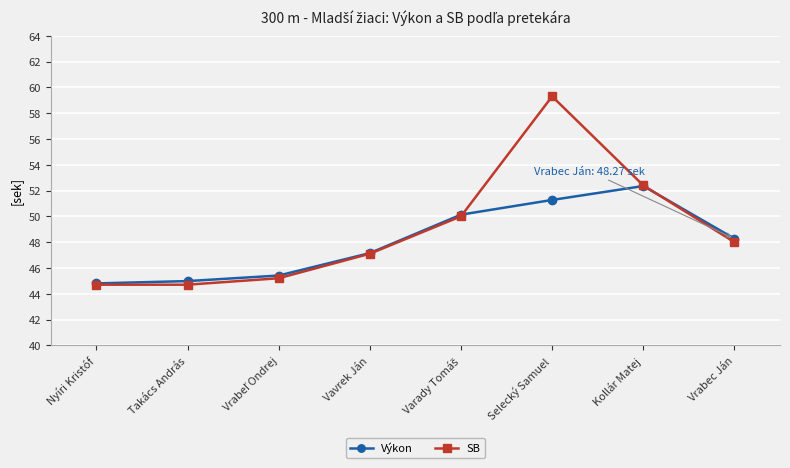

How many lines are shown in the chart?

2